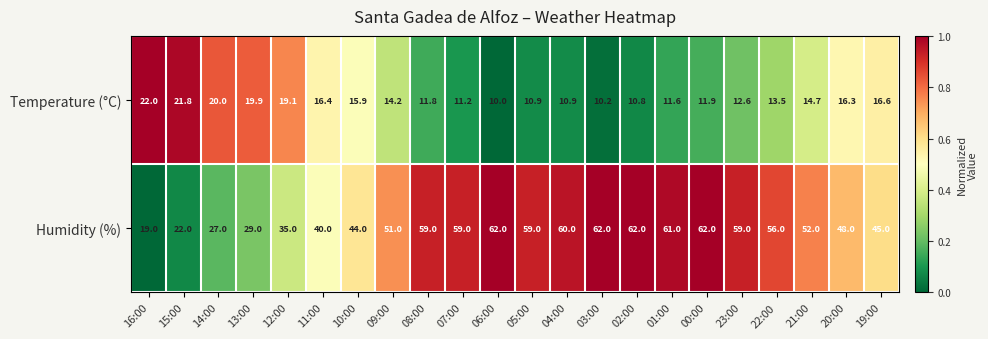

List the series in order of their peak value, highest first.

Humidity (%), Temperature (°C)